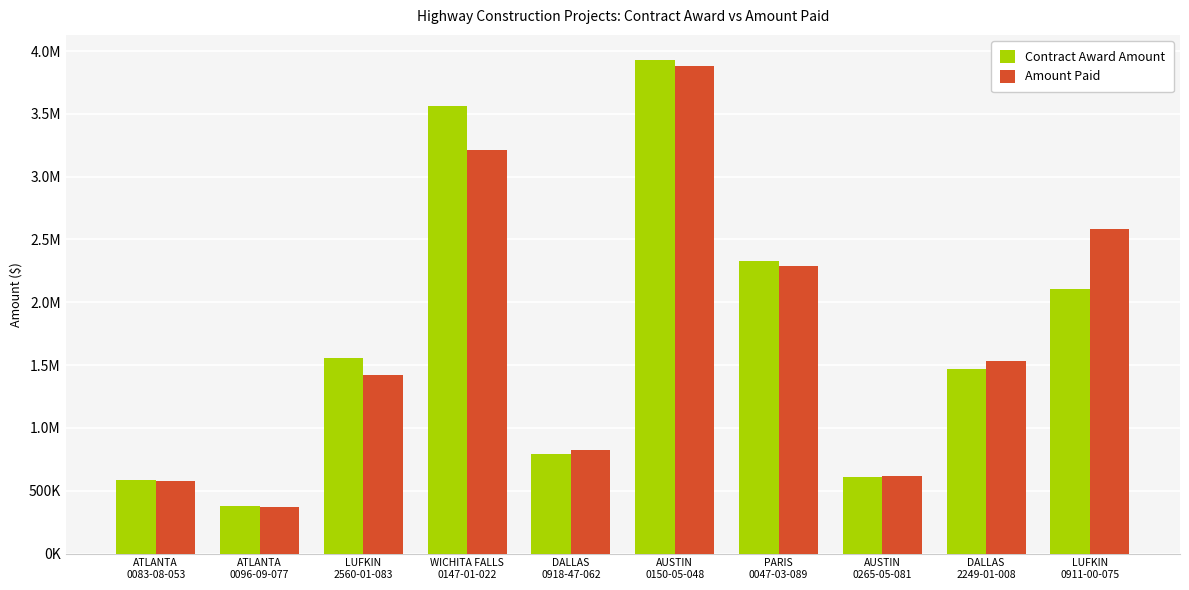

What are all the series names shown in the legend?

Contract Award Amount, Amount Paid